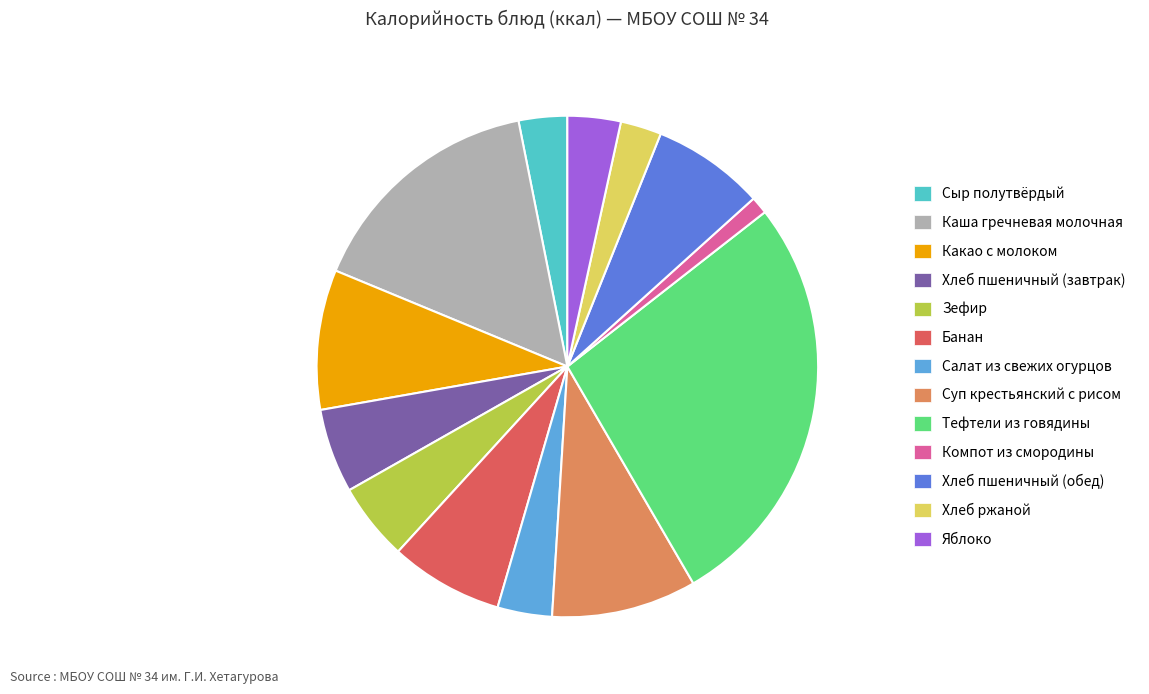

Which category has the smallest portion of the pie?

Компот из смородины